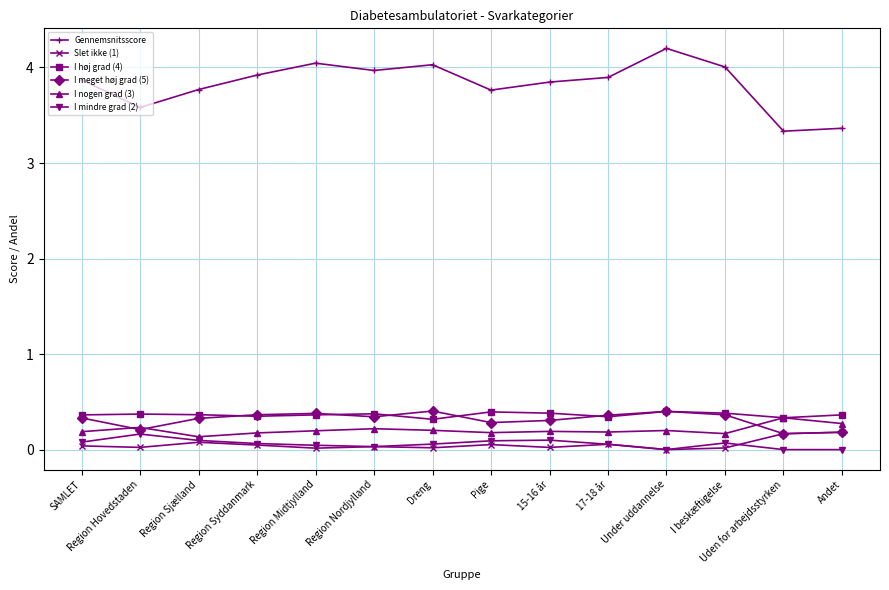

What is the spread (max minus min) of values at Uden for arbejdsstyrken?

3.3